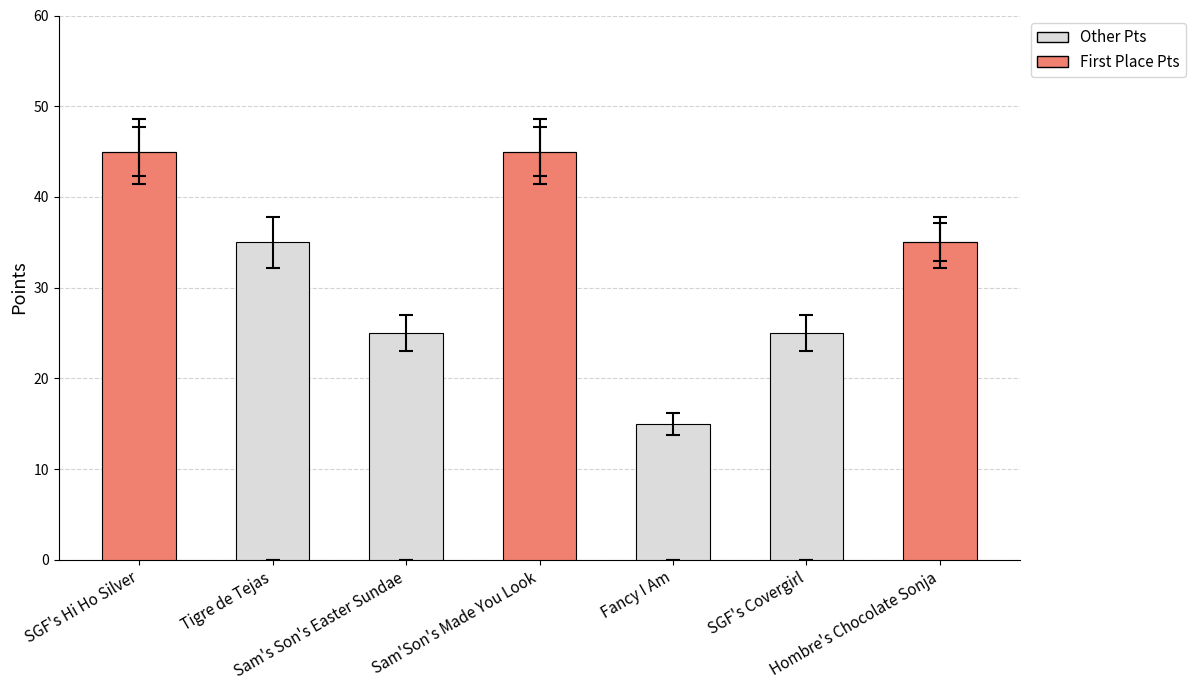

What is the maximum value for First Place Pts?

45